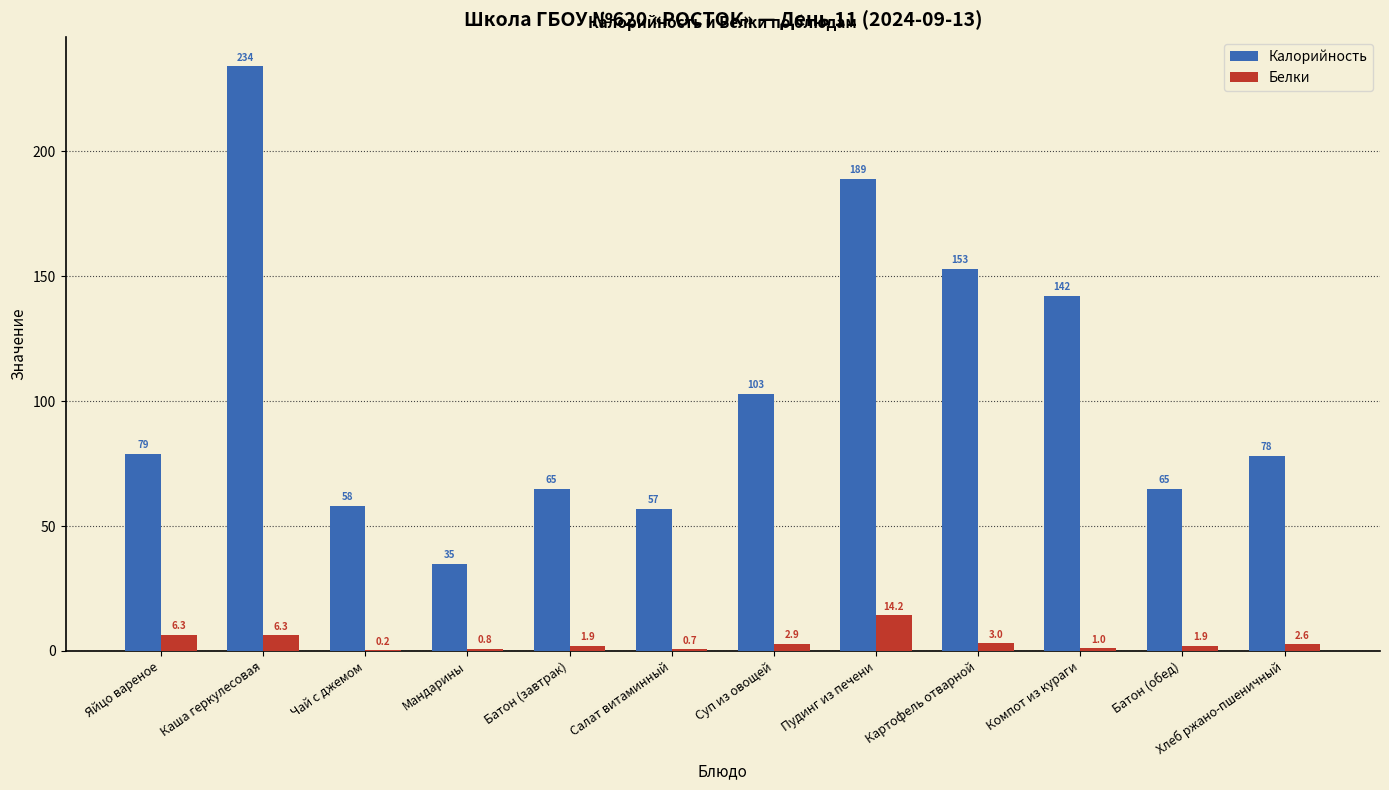

What is the sum of all Калорийность values?

1258.0